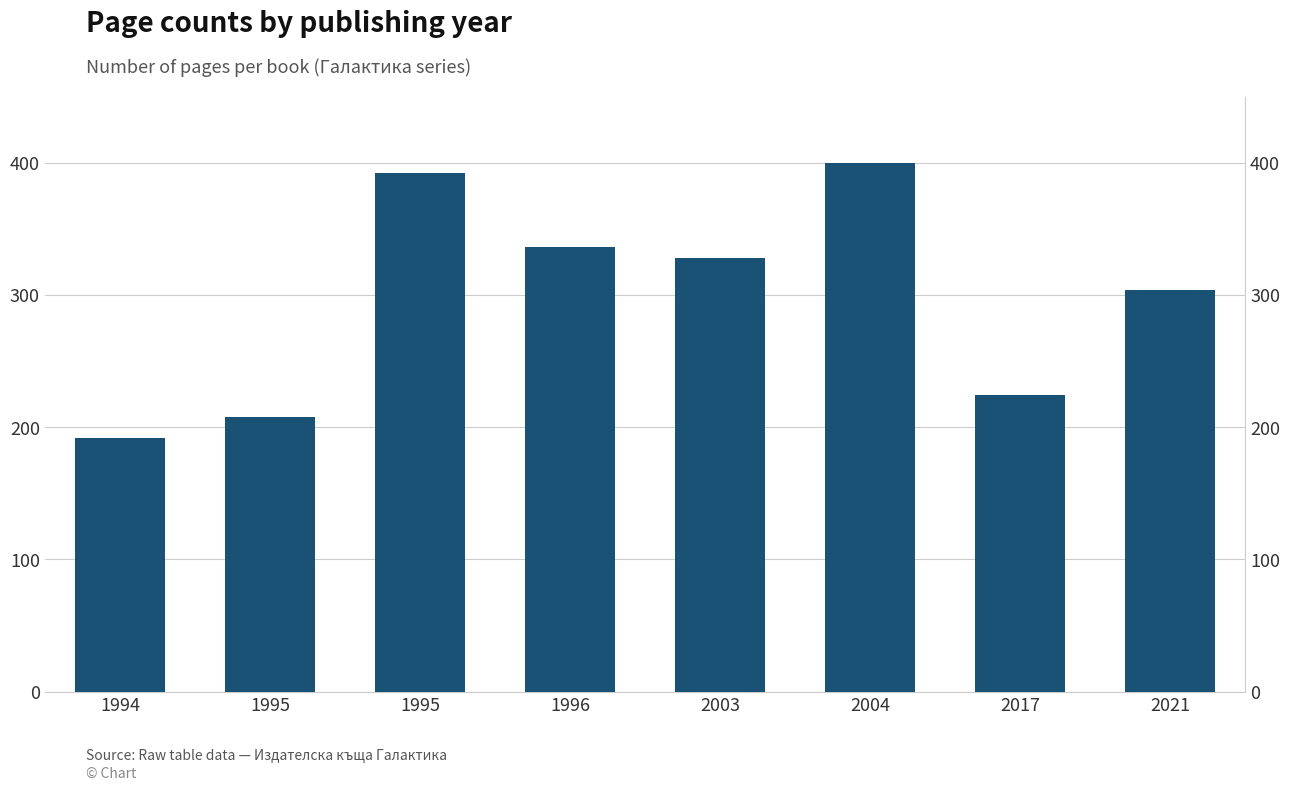

What is the change in value from 1995 to 2017?

+16